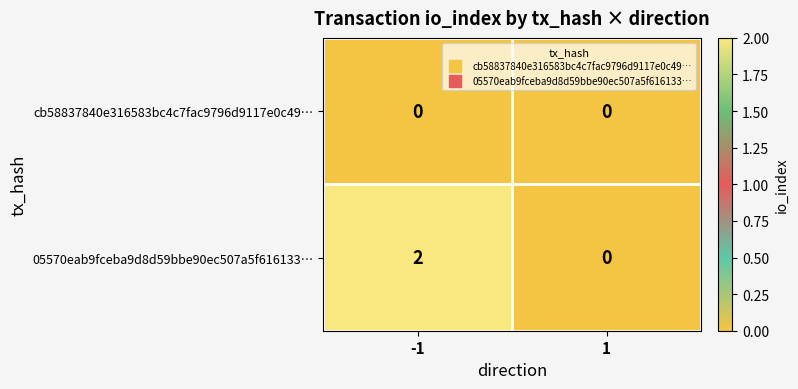

The value of cb58837840e316583bc4c7fac9796d9117e0c49… at 1 is 0. True or false?

True